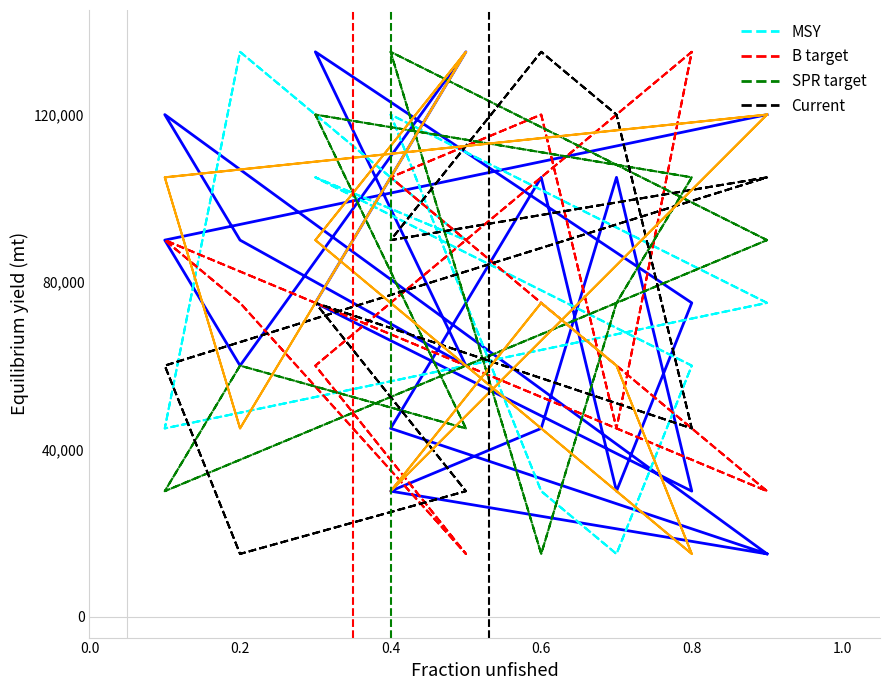

Is it true that col_3 equals 27019 at 0.8?

False